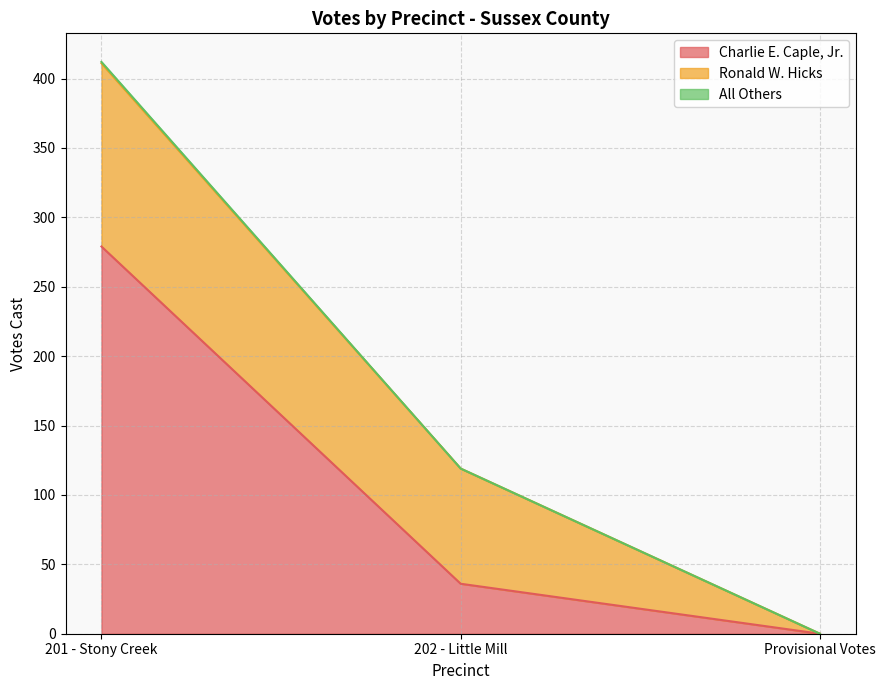

What is the highest value of the Ronald W. Hicks series?

132